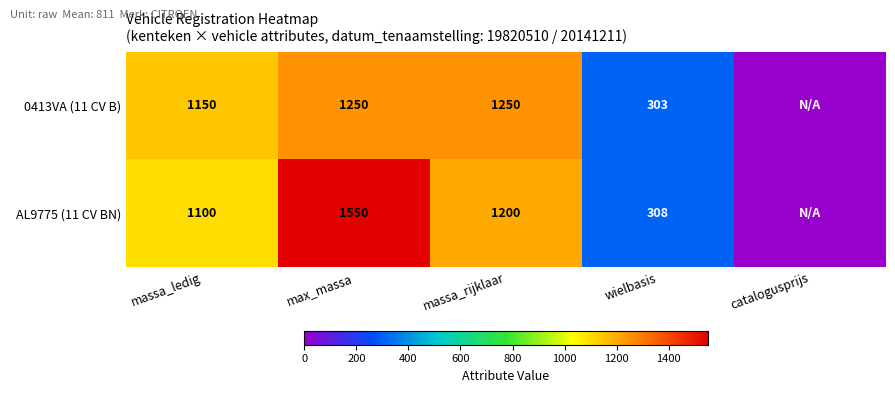

Rank the series at massa_rijklaar from lowest to highest value.

AL9775 (11 CV BN), 0413VA (11 CV B)